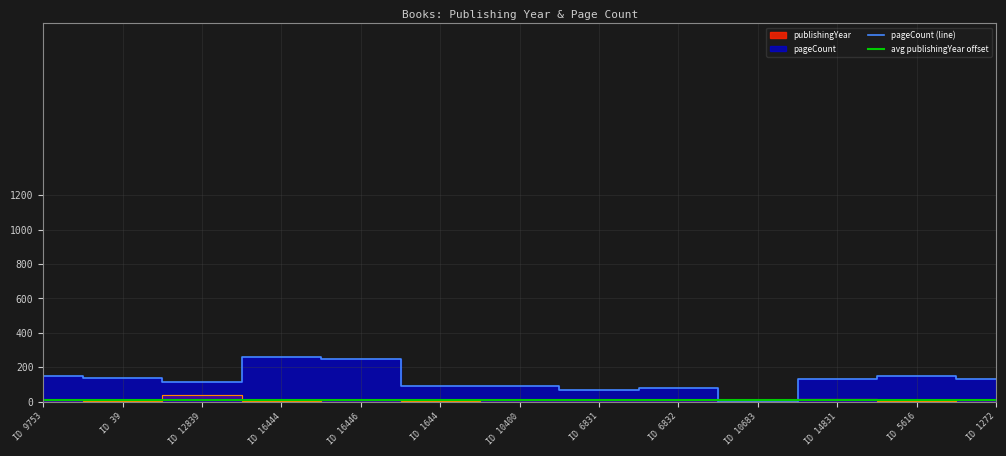

Which category has the lowest value in the pageCount (line) series?

ID 10683